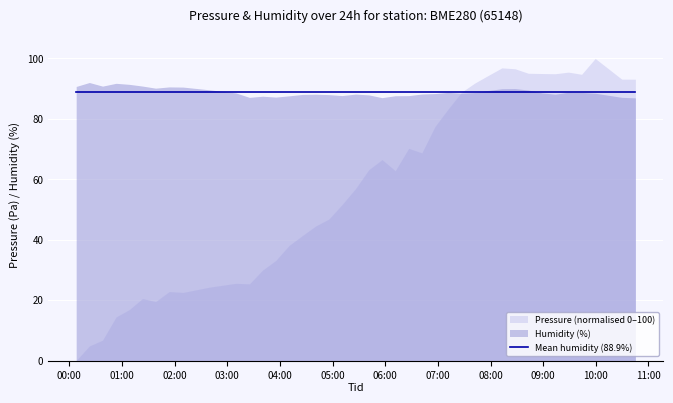

How many values in the pressure series exceed 103418?

20